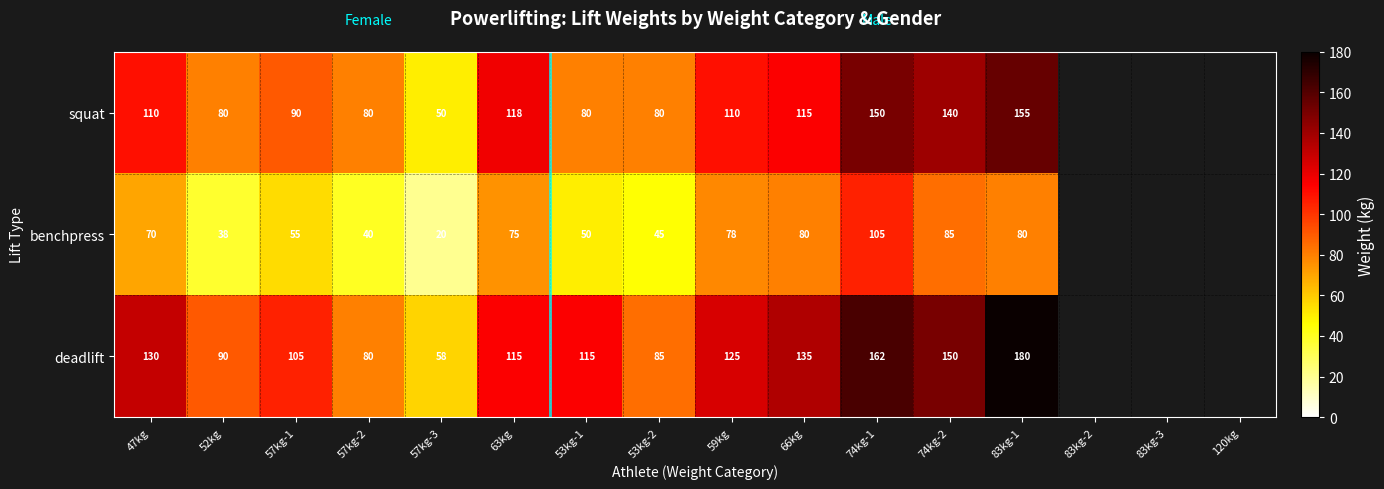

What is the spread (max minus min) of values at 83kg-1?

100